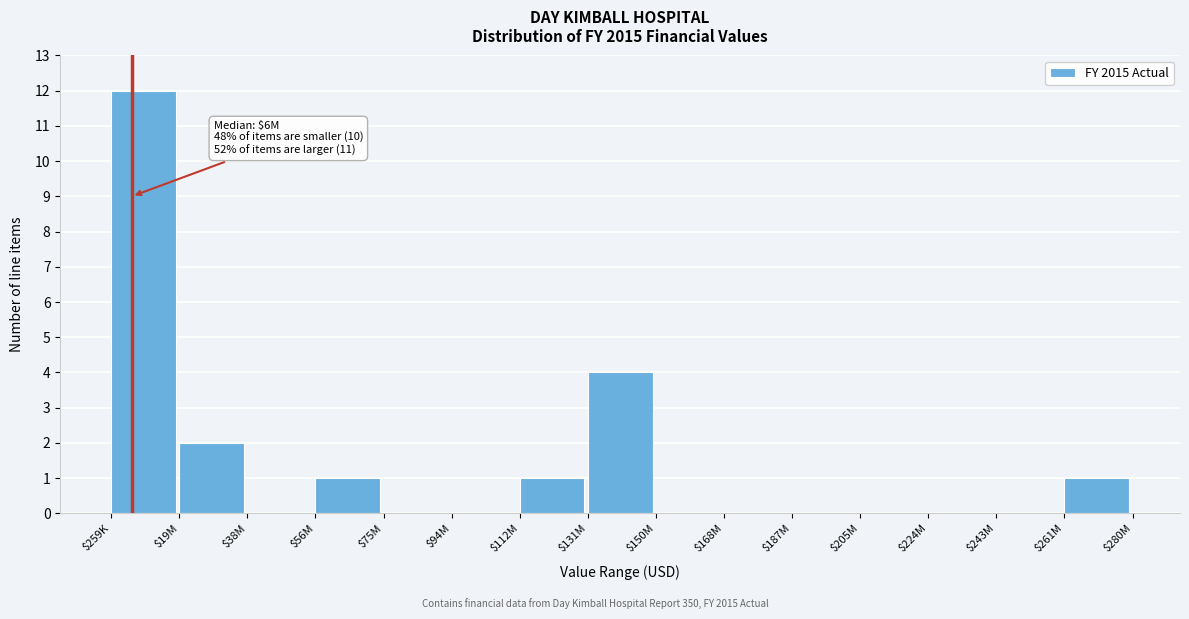

The chart shows a value of 0 at $75M. True or false?

True